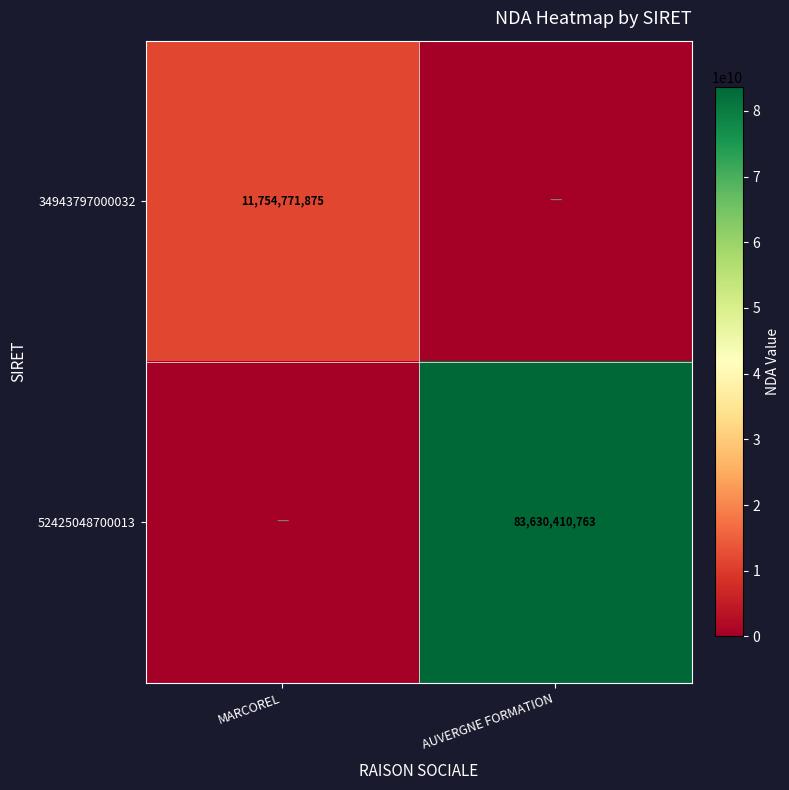

Is it true that 52425048700013 equals 83630410763 at AUVERGNE FORMATION?

True